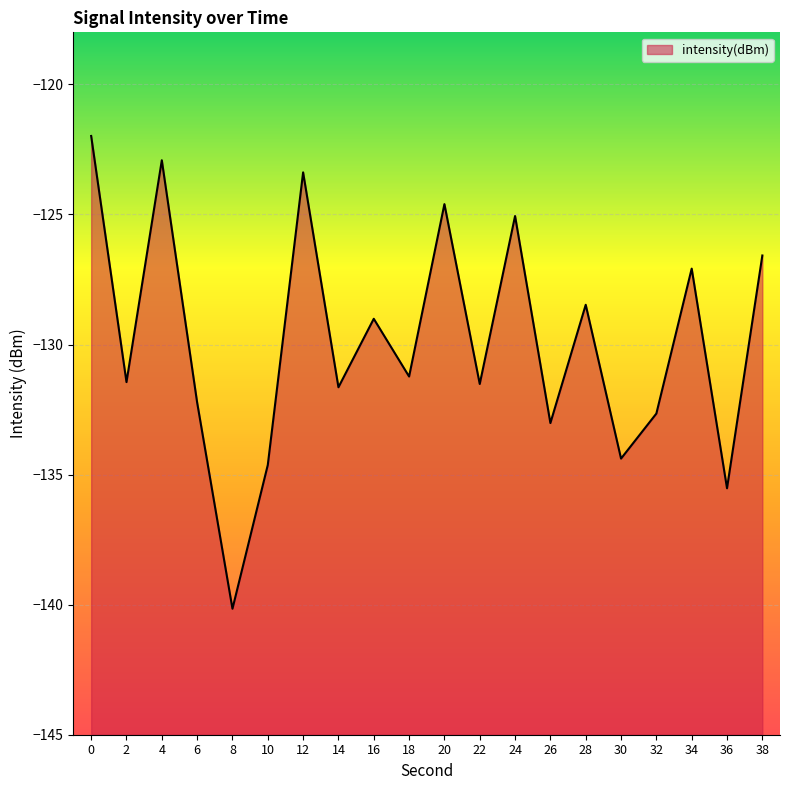

What is the difference between the maximum and minimum values?

18.2